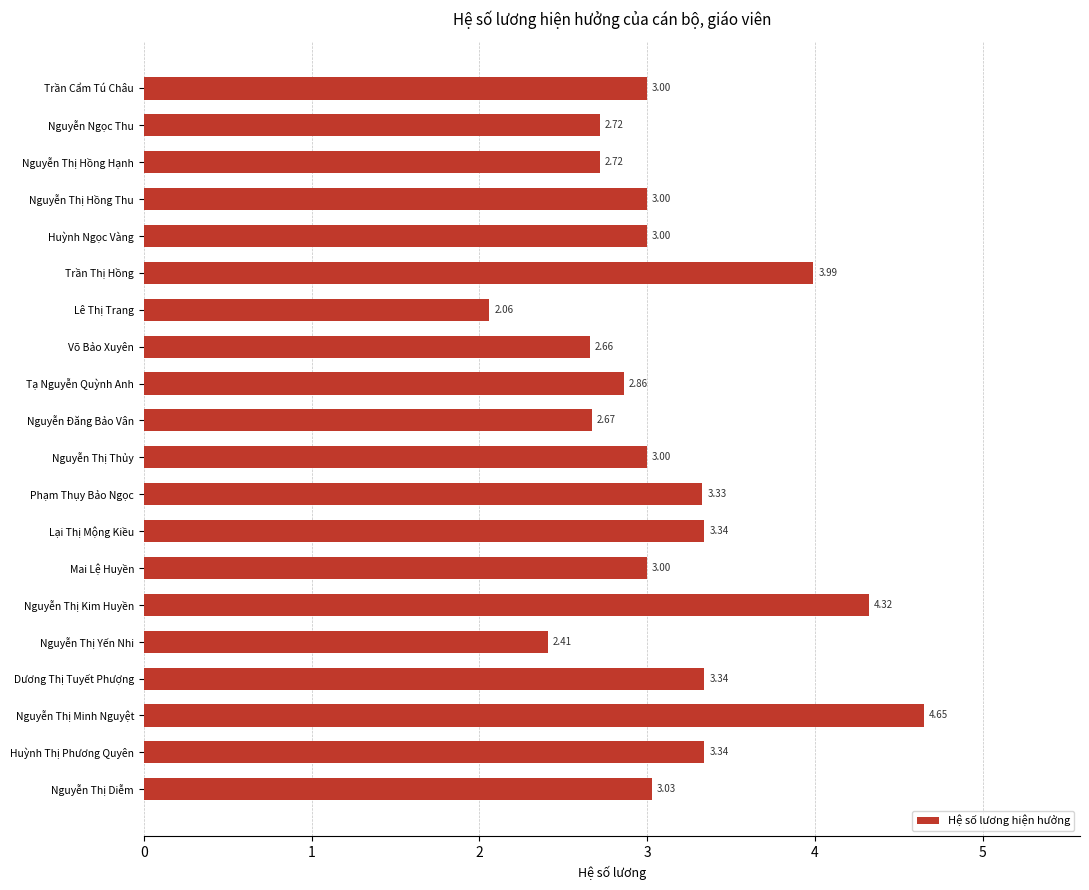

At which category does the chart reach its peak across all series?

Nguyễn Thị Minh Nguyệt